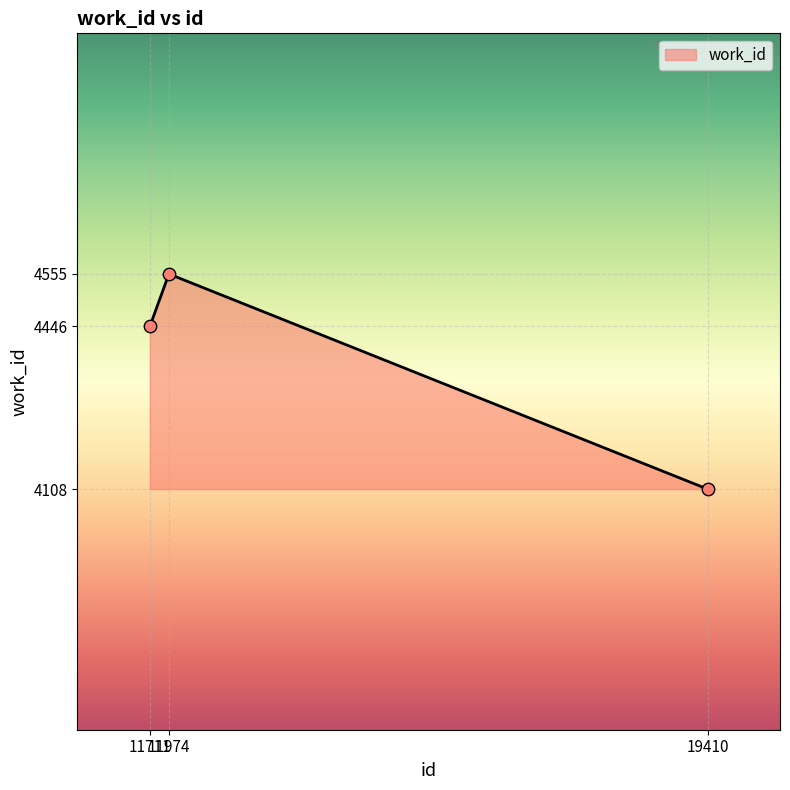

Approximately how many times larger is the value at 19410 compared to 11711?

0.9